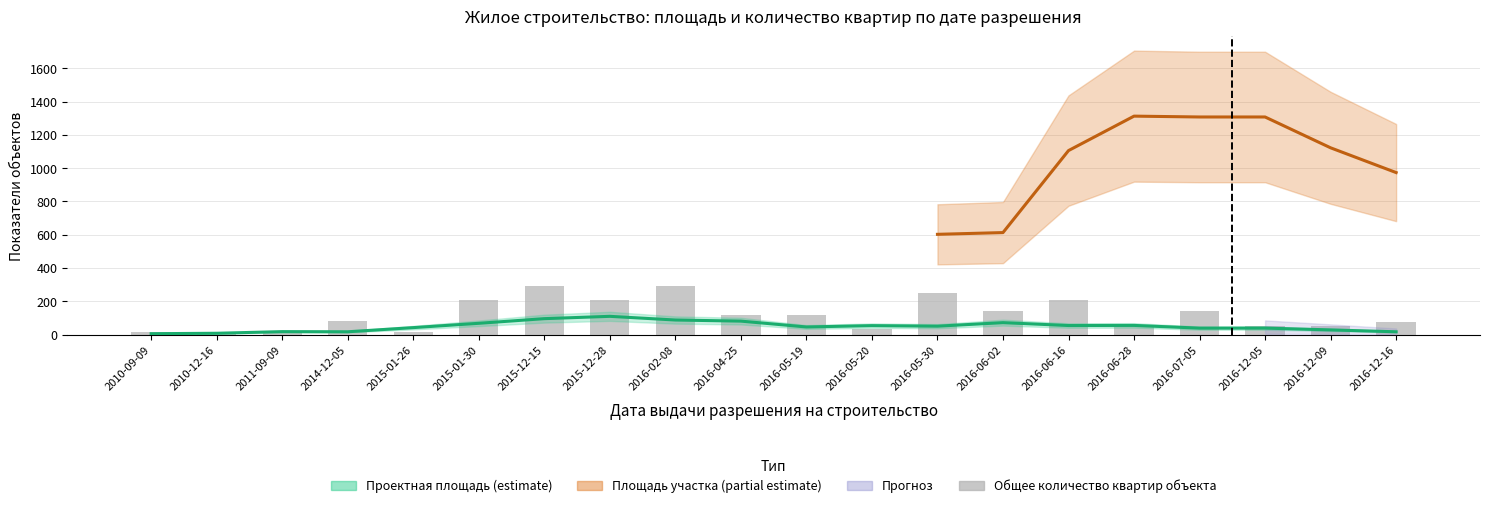

Between 2016-05-30 and 2016-06-28, which is larger?

2016-05-30